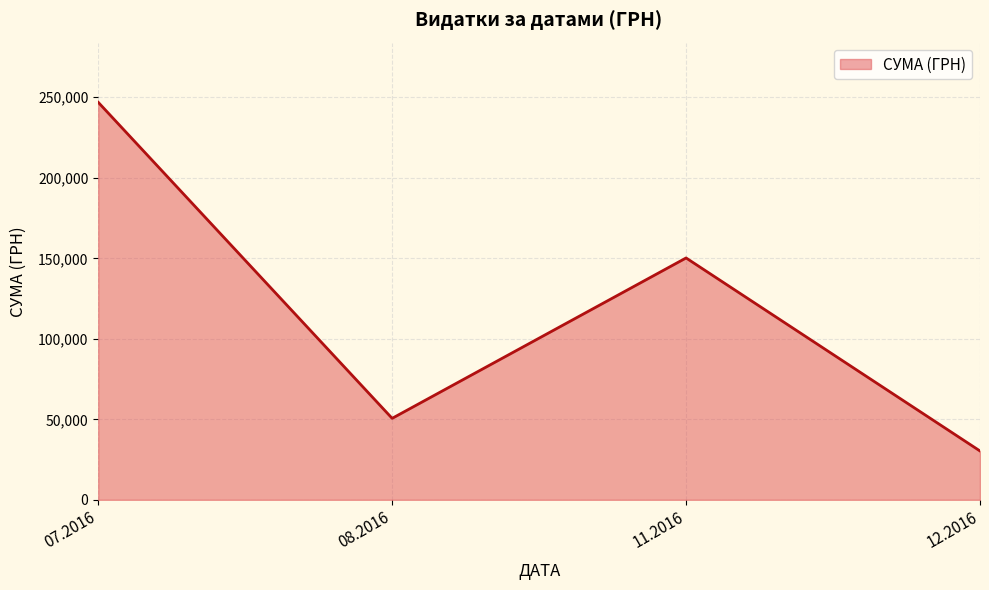

What is the sum of the values at 11.2016 and 08.2016?

200818.7